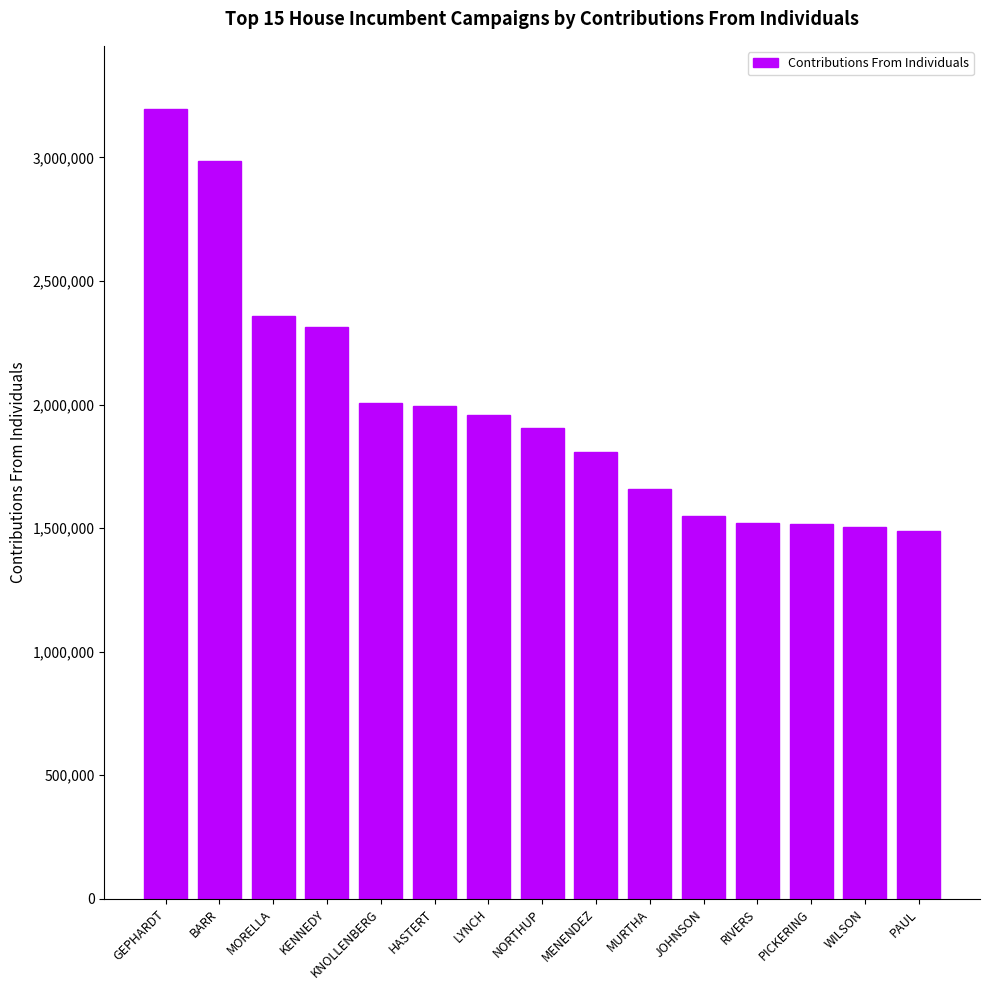

What is the change in value from RIVERS to PICKERING?

-3344.9